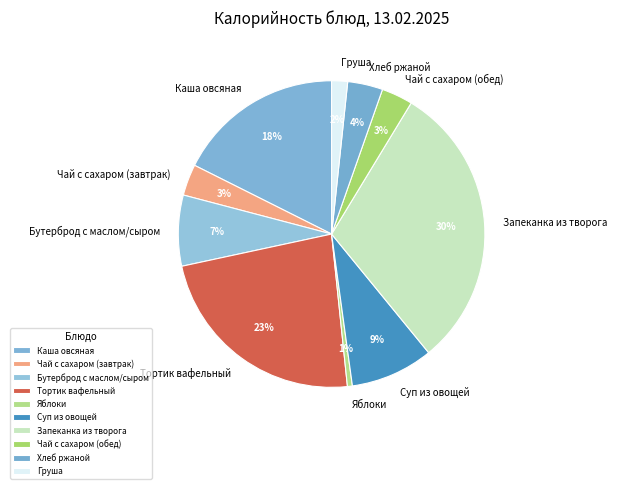

The Каша овсяная slice represents 18% of the pie. True or false?

True